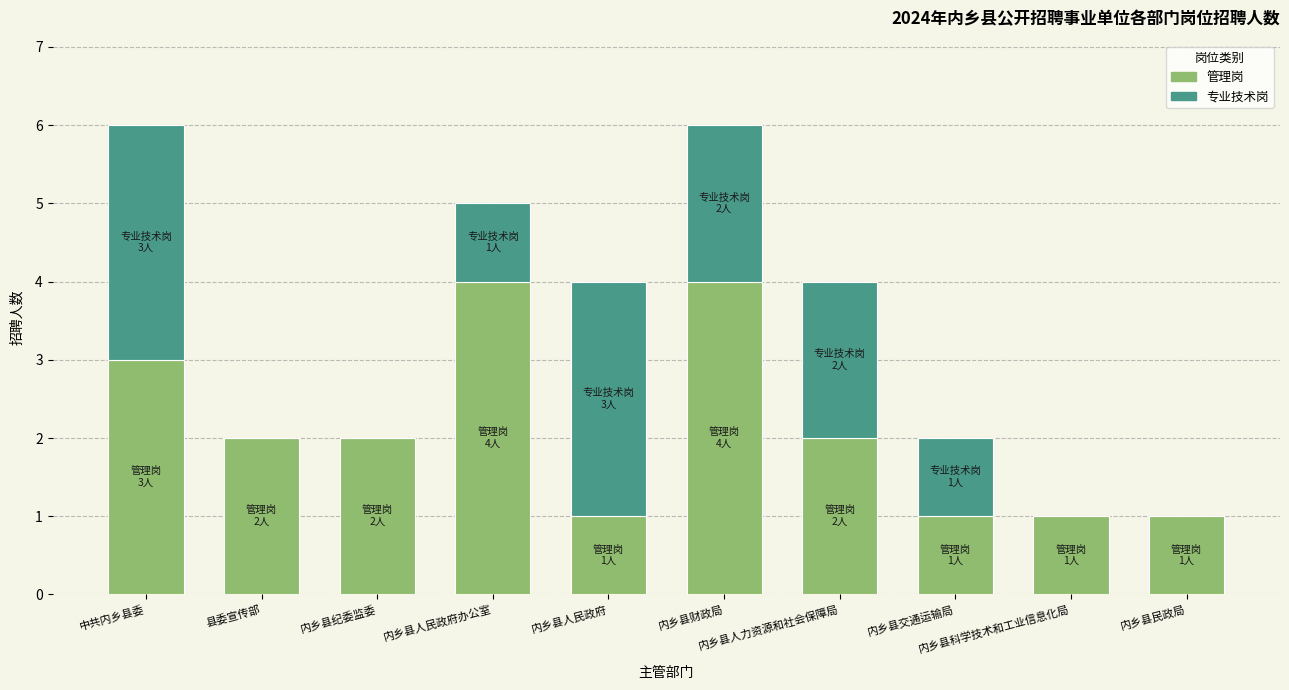

What is the highest value of the 管理岗 series?

4